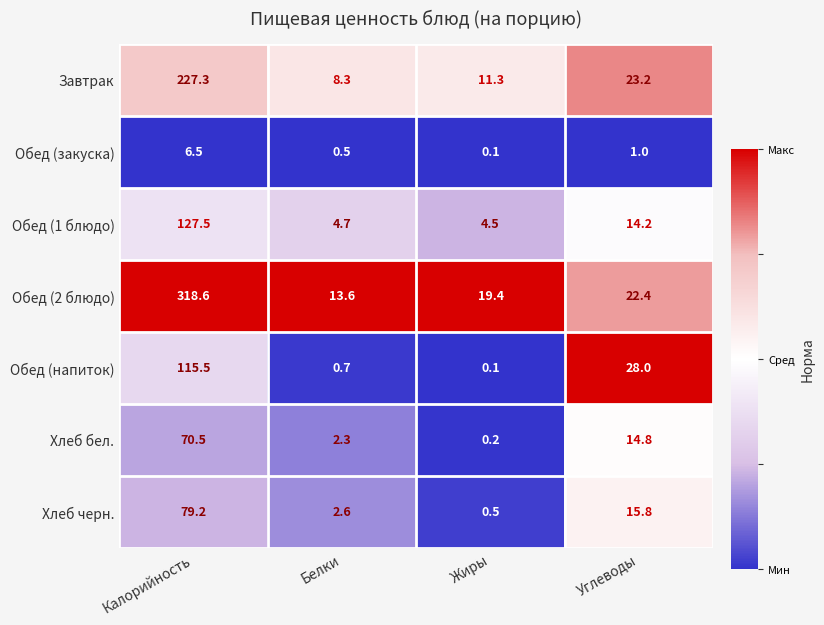

What is the maximum value shown in the chart?

318.6